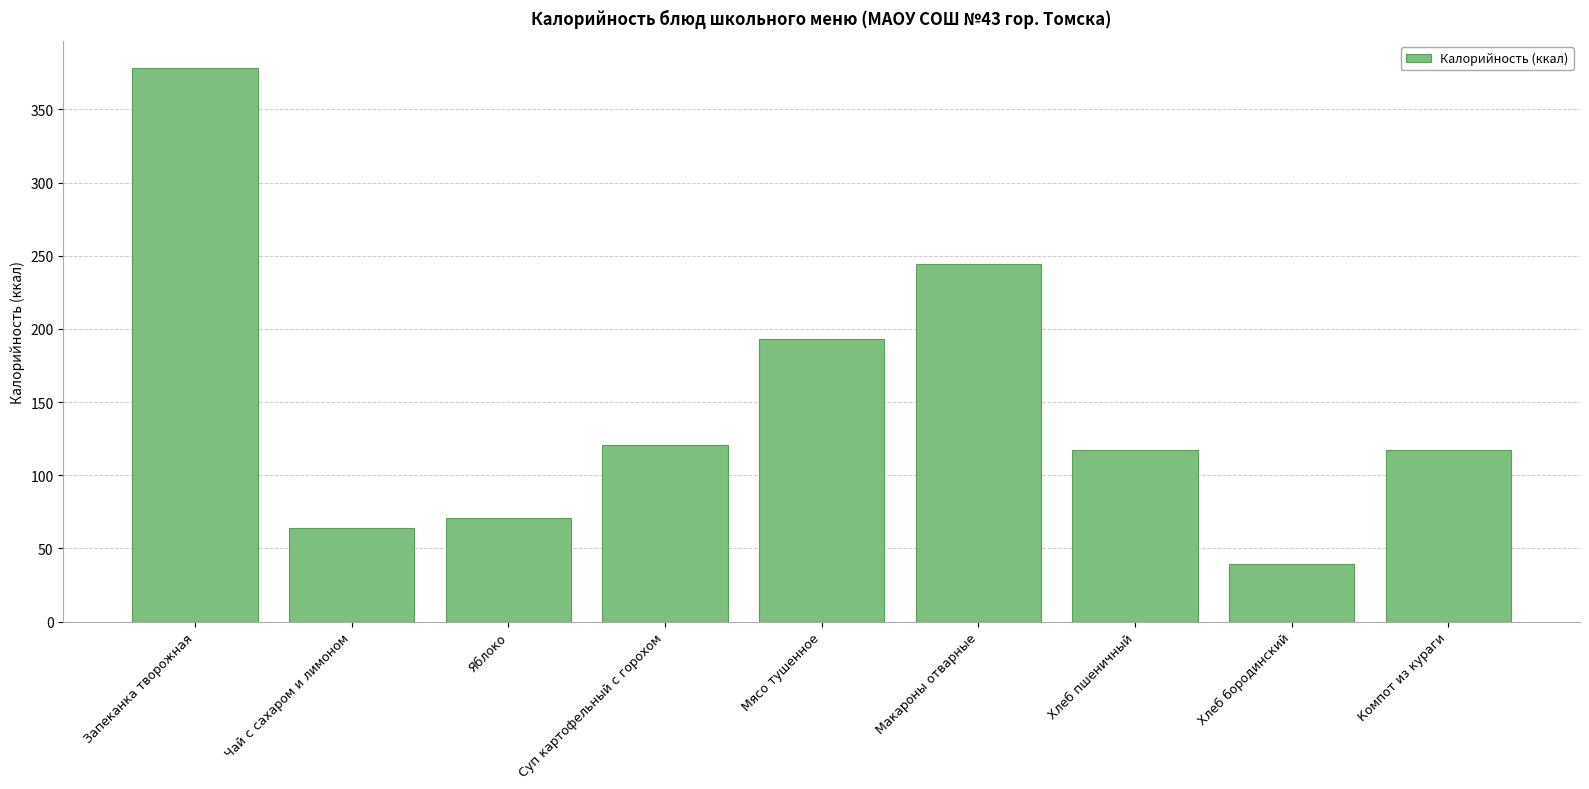

Where is the data nearest to the value 208?

Мясо тушенное